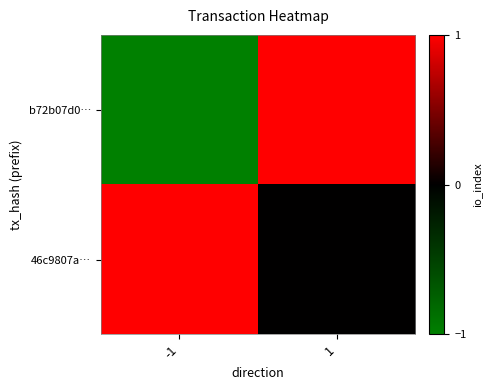

What is the difference between the highest and lowest values at -1?

2